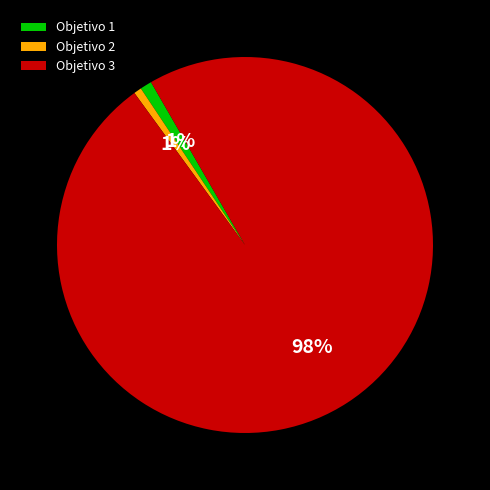

What is the largest slice in the pie chart?

Objetivo 3